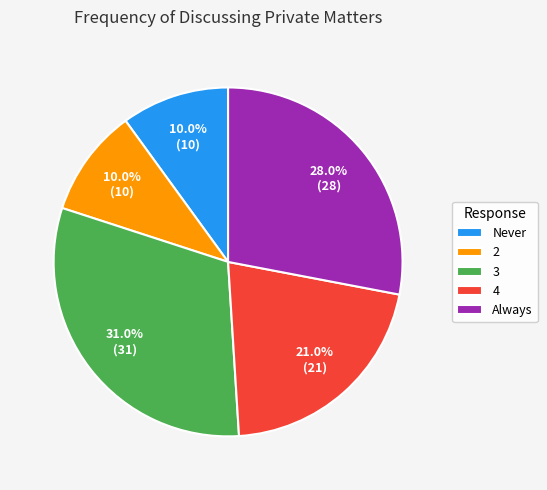

What is the largest slice in the pie chart?

3